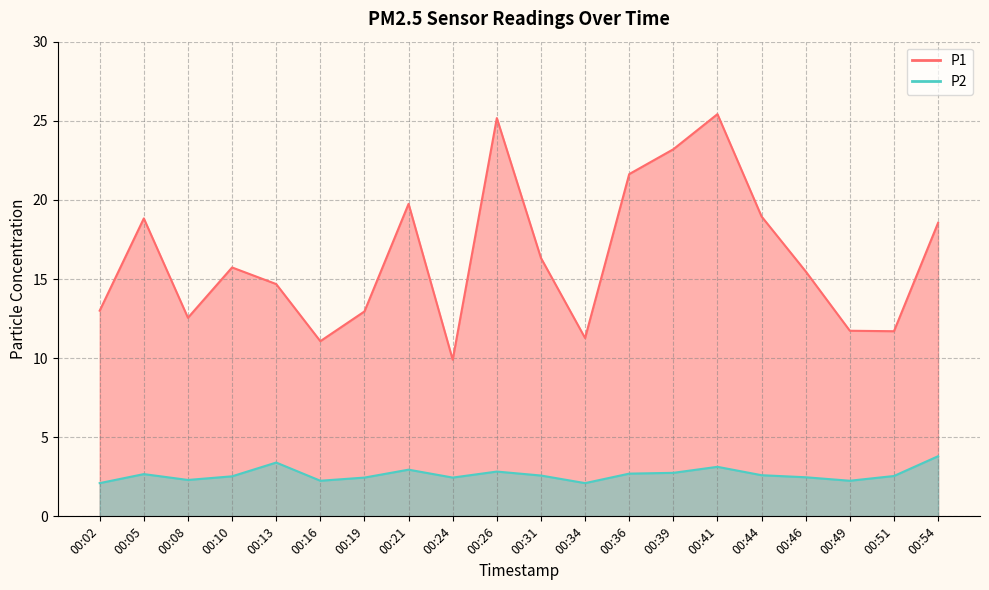

At which label does P1 first exceed 15?

00:05